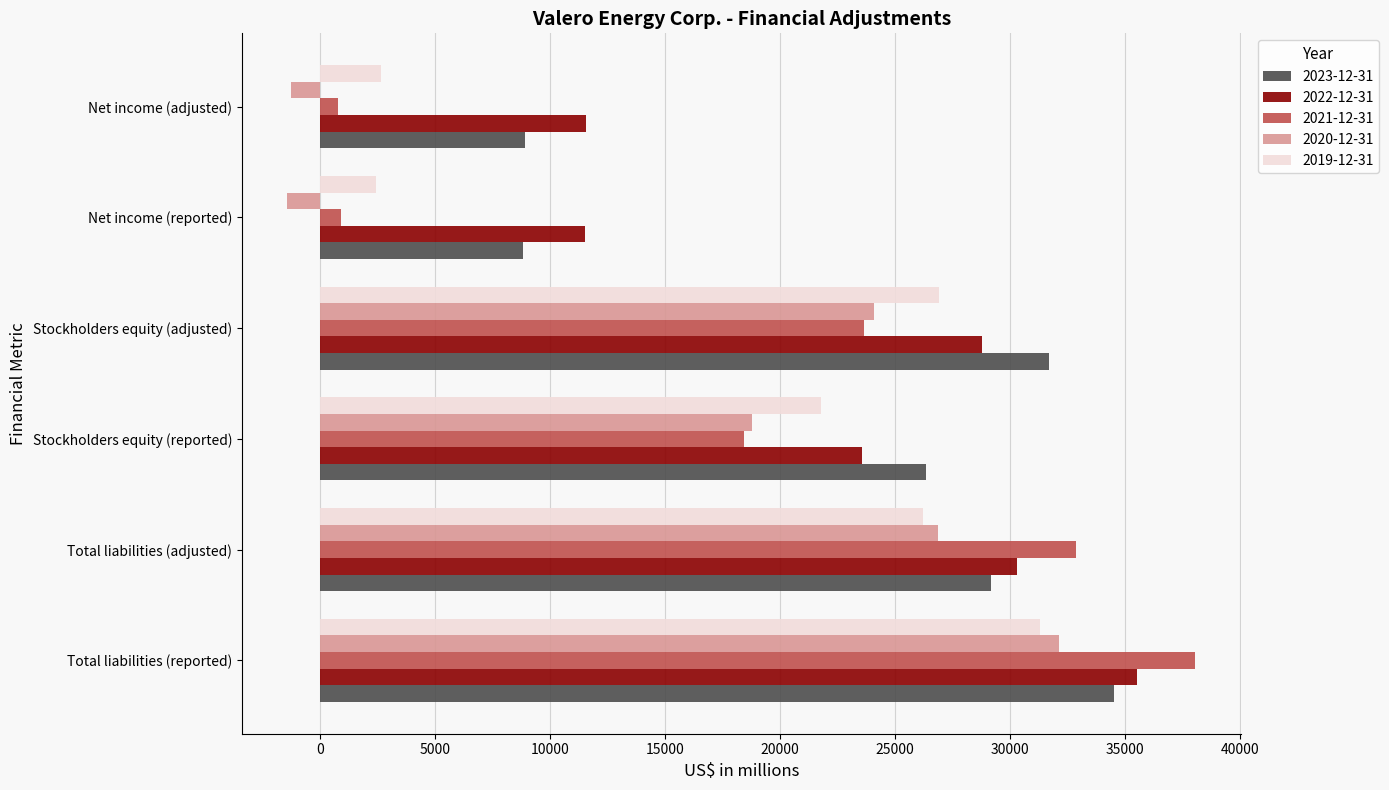

At which label does 2022-12-31 reach its peak?

Total liabilities (reported)